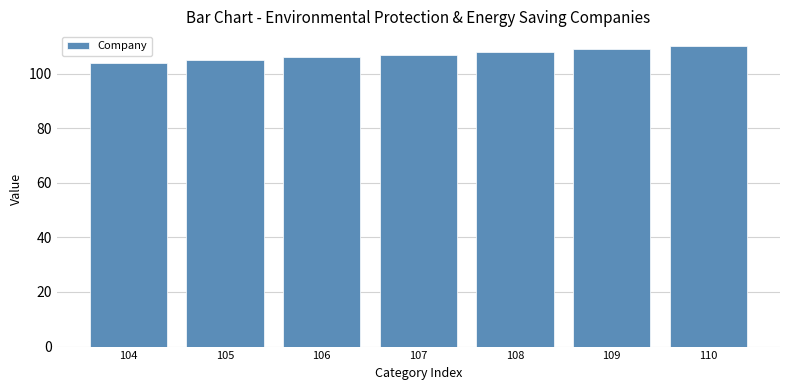

True or false: the data shows 104 at 104.

True